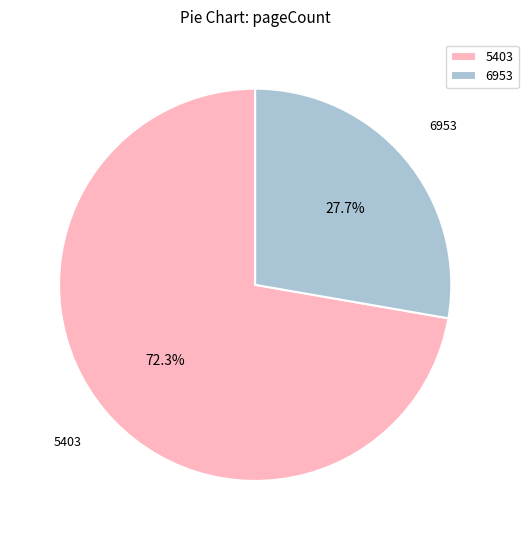

Is the sum of 5403 and 6953 greater than half?

Yes